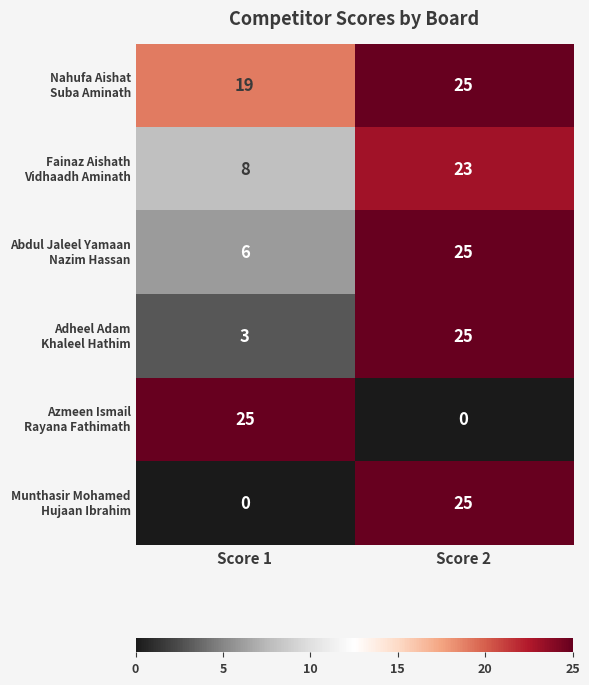

What is the difference between the highest and lowest values at Score 1?

25